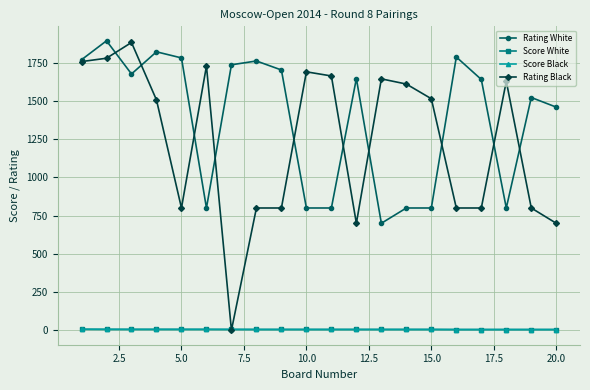

True or false: Rating White and Score White intersect in this chart.

False